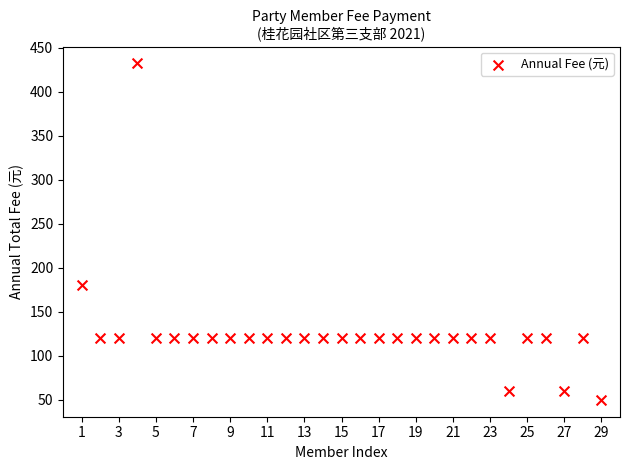

What is the range of Y values (max minus min)?

382